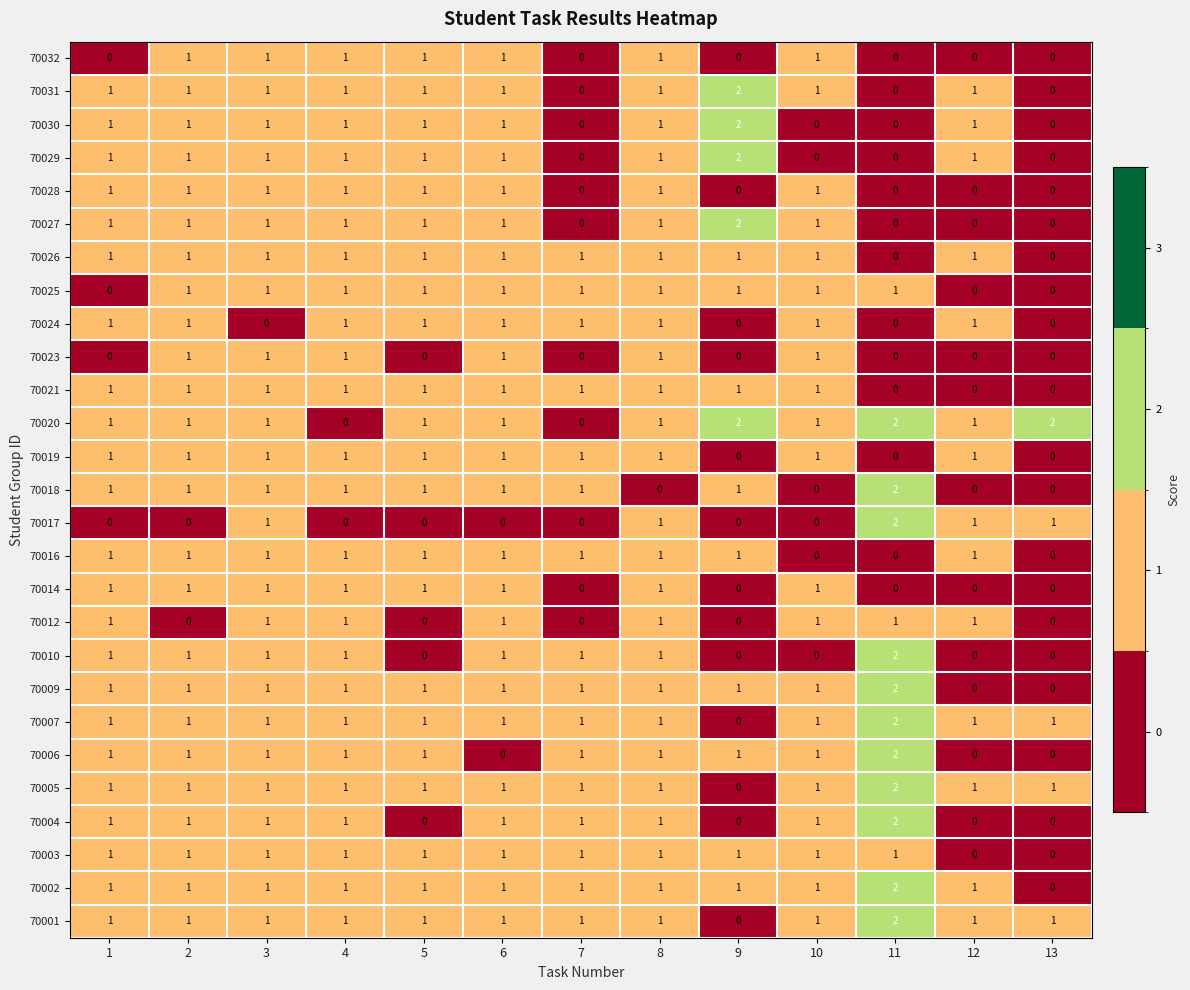

Count the 70010 values in the range 0 to 1.

12